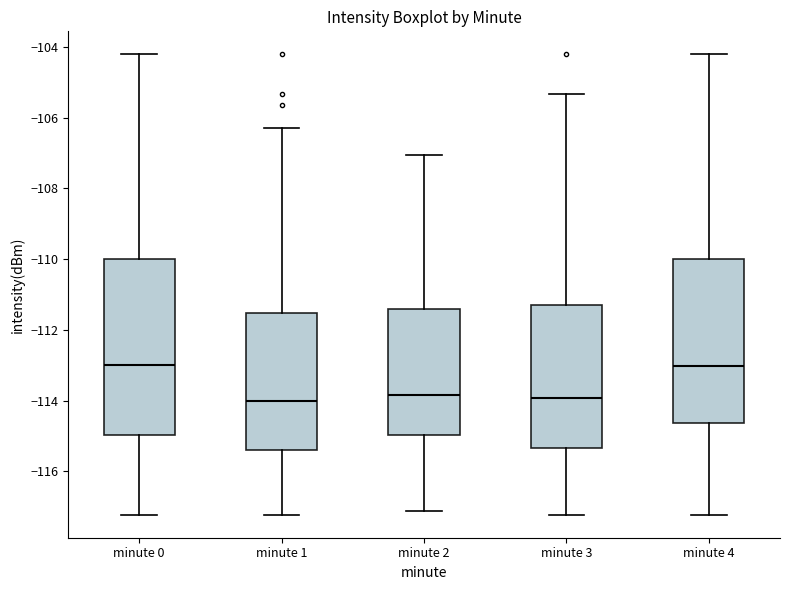

Reading left to right, transcribe this box plot: for each box, give where its median line is, the range the box spans, and where its two whiskers end, as read against the y-axis. The values are not printed on the chart, so give them approximately, as read against the axis.

minute 0: median -113.0, box -115.0 to -110.0, whiskers -117.2 to -104.2
minute 1: median -114.0, box -115.4 to -111.6, whiskers -117.2 to -106.2
minute 2: median -113.8, box -115.0 to -111.4, whiskers -117.2 to -107.0
minute 3: median -114.0, box -115.4 to -111.2, whiskers -117.2 to -105.4
minute 4: median -113.0, box -114.6 to -110.0, whiskers -117.2 to -104.2